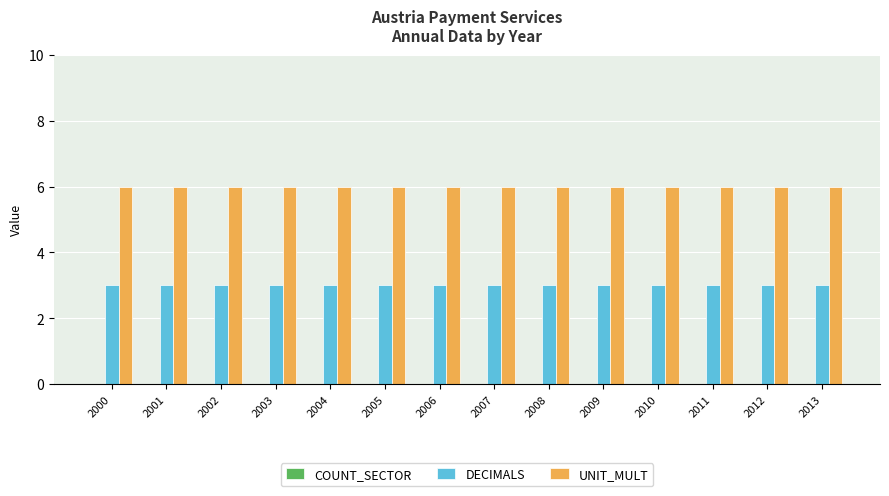

What is the greatest value displayed?

6